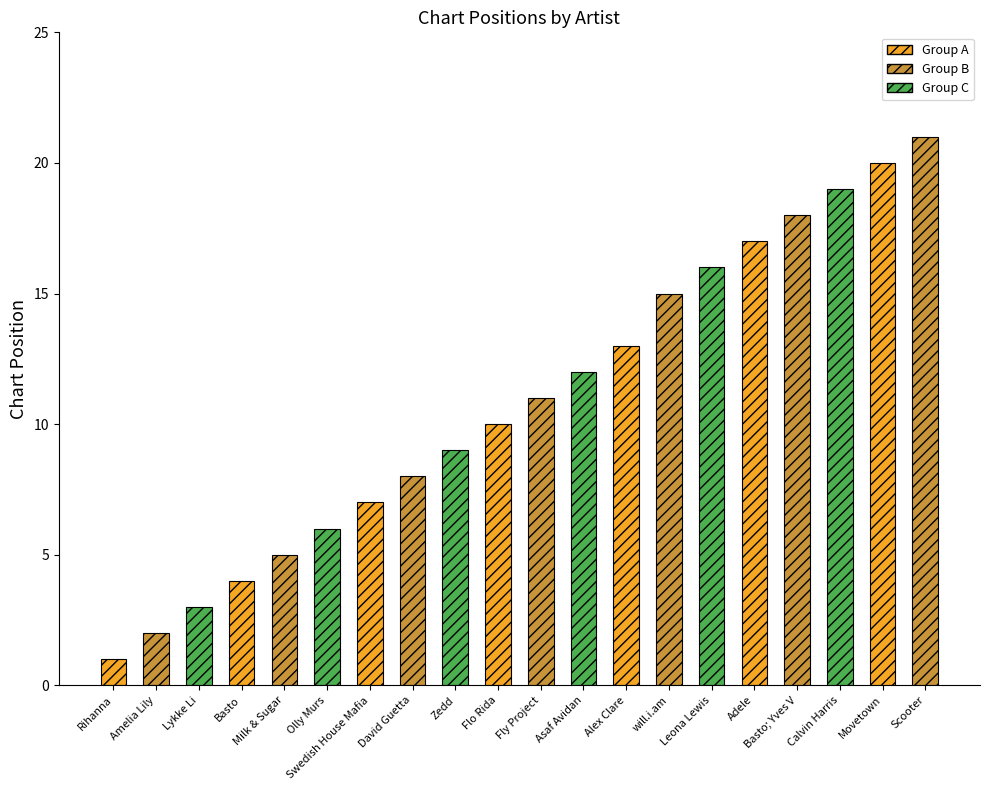

Reading left to right, transcribe all the data shown in this chart.

1	2	3	4	5	6	7	8	9	10	11	12	13	15	16	17	18	19	20	21